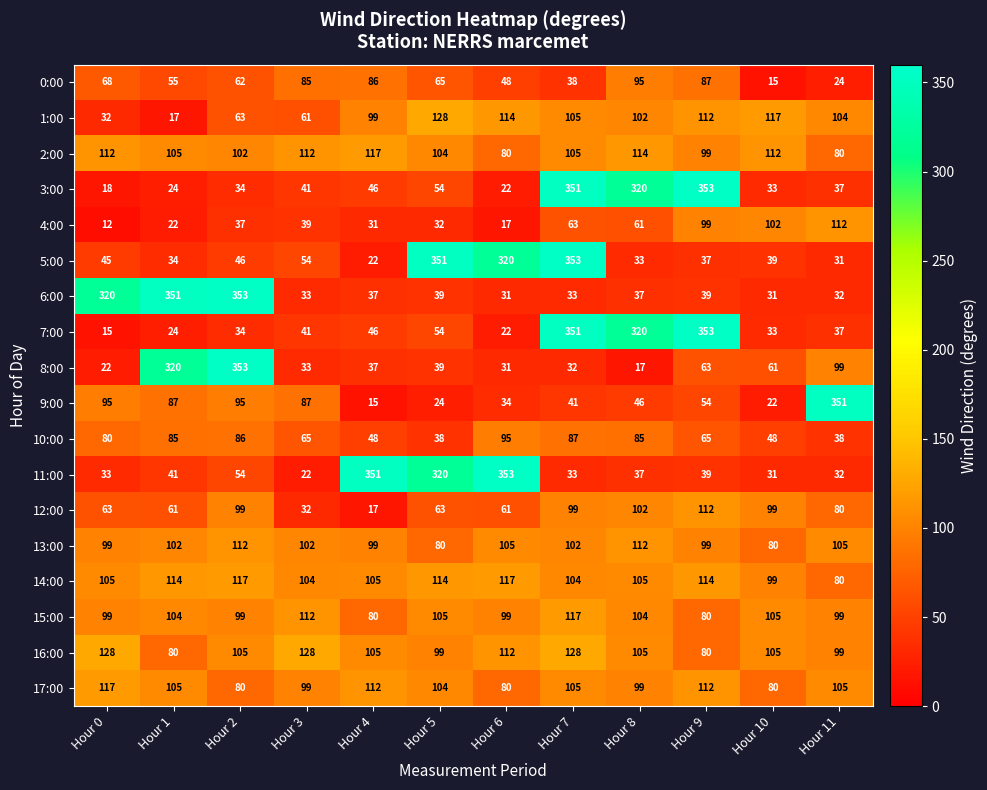

What is the difference between the 10:00 values at Hour 4 and Hour 5?

10